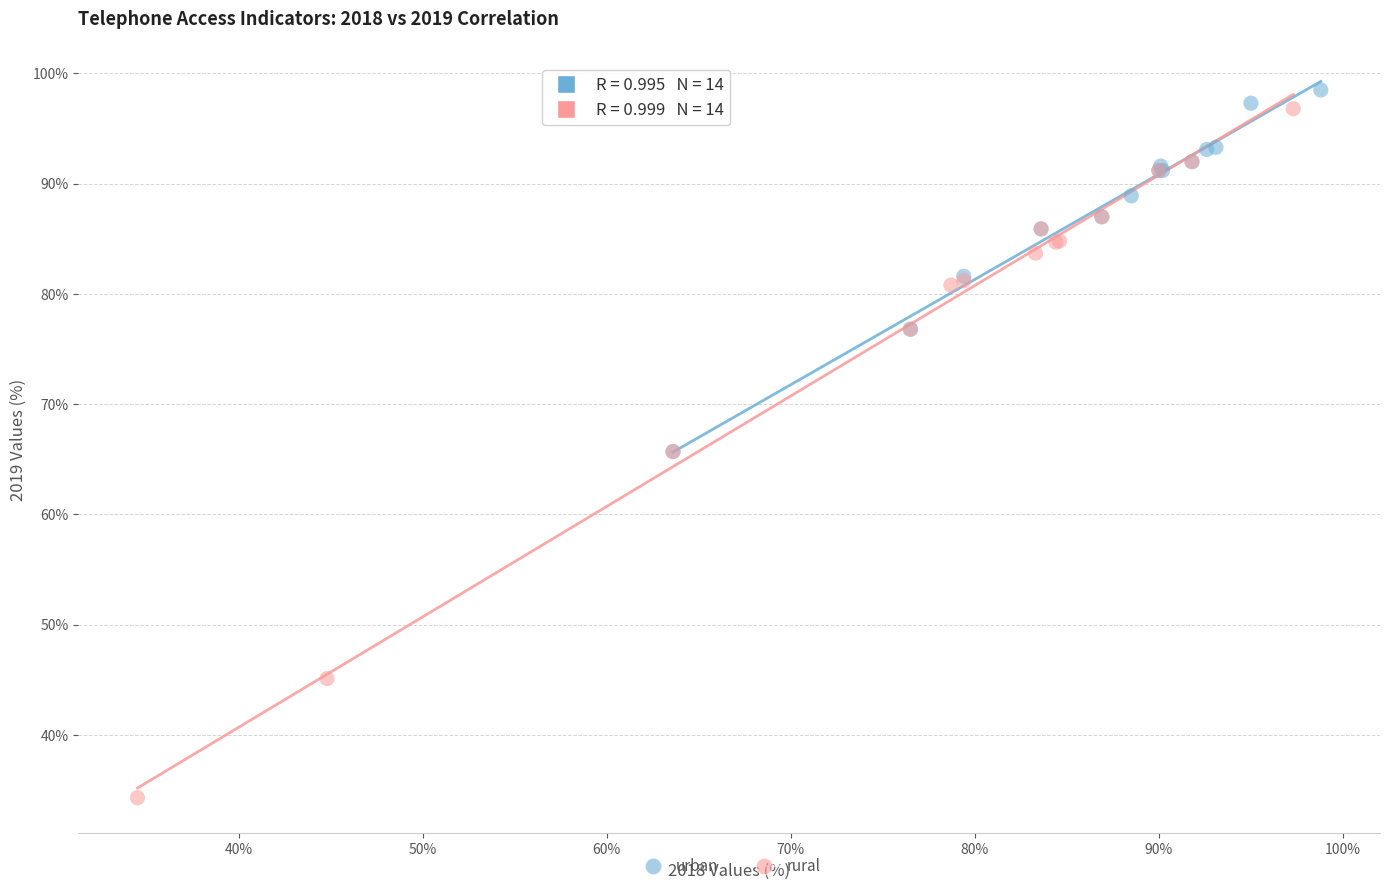

Which series has the widest spread of Y values?

rural